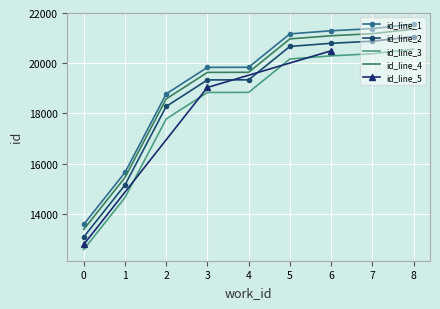

True or false: id_line_1 and id_line_3 cross at least once.

False